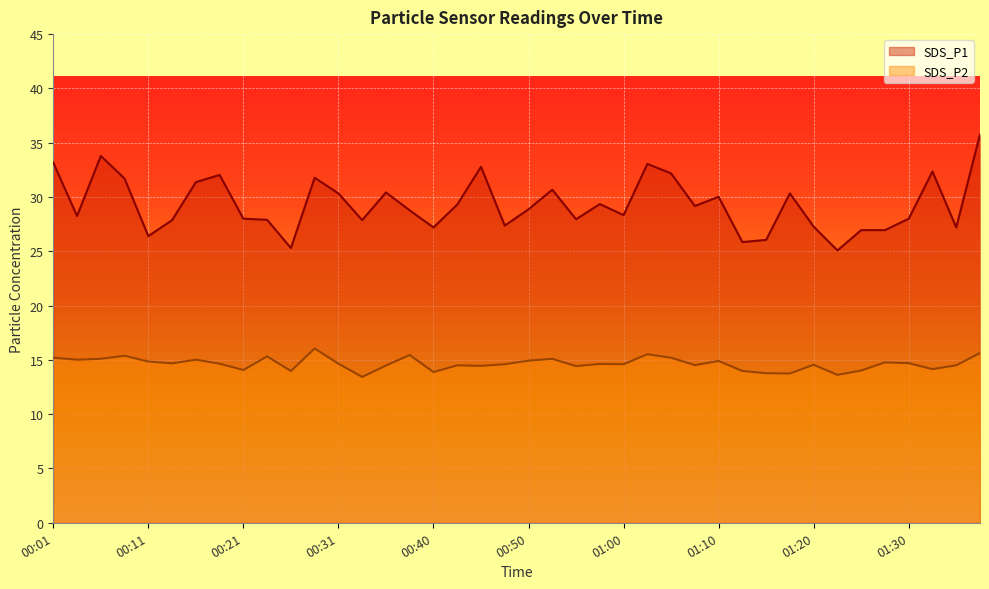

Where is SDS_P1 nearest to the value 30?

01:10